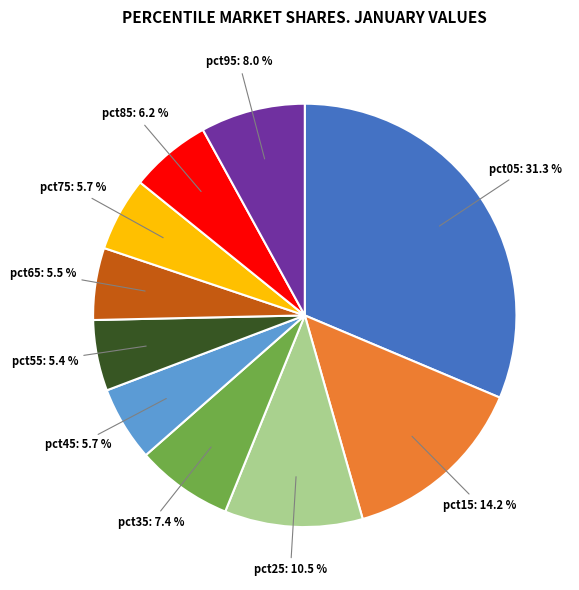

Count the number of slices in the pie.

10